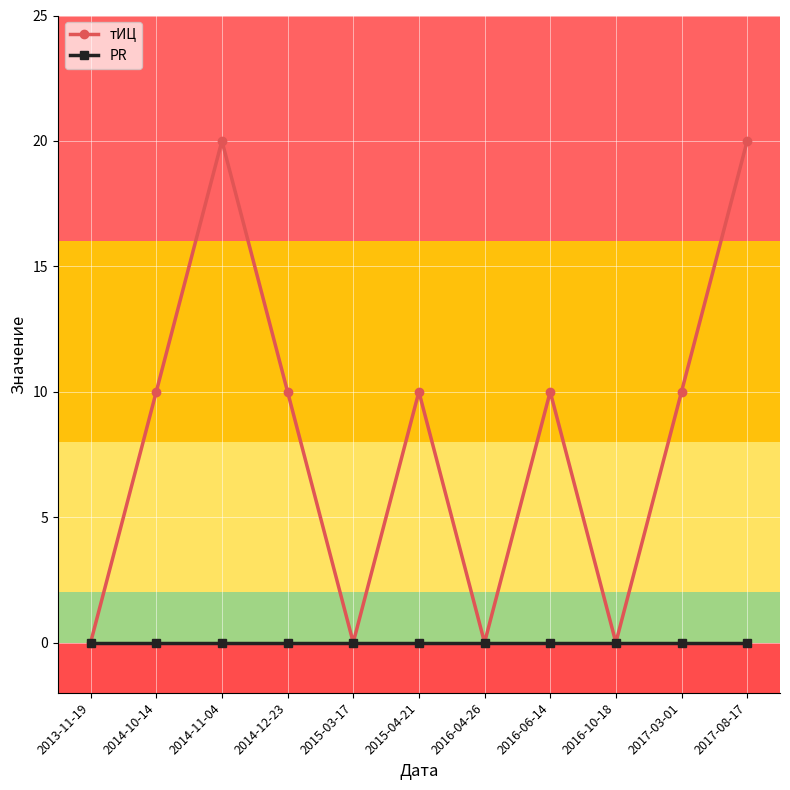

What position from the left is 2017-03-01?

10